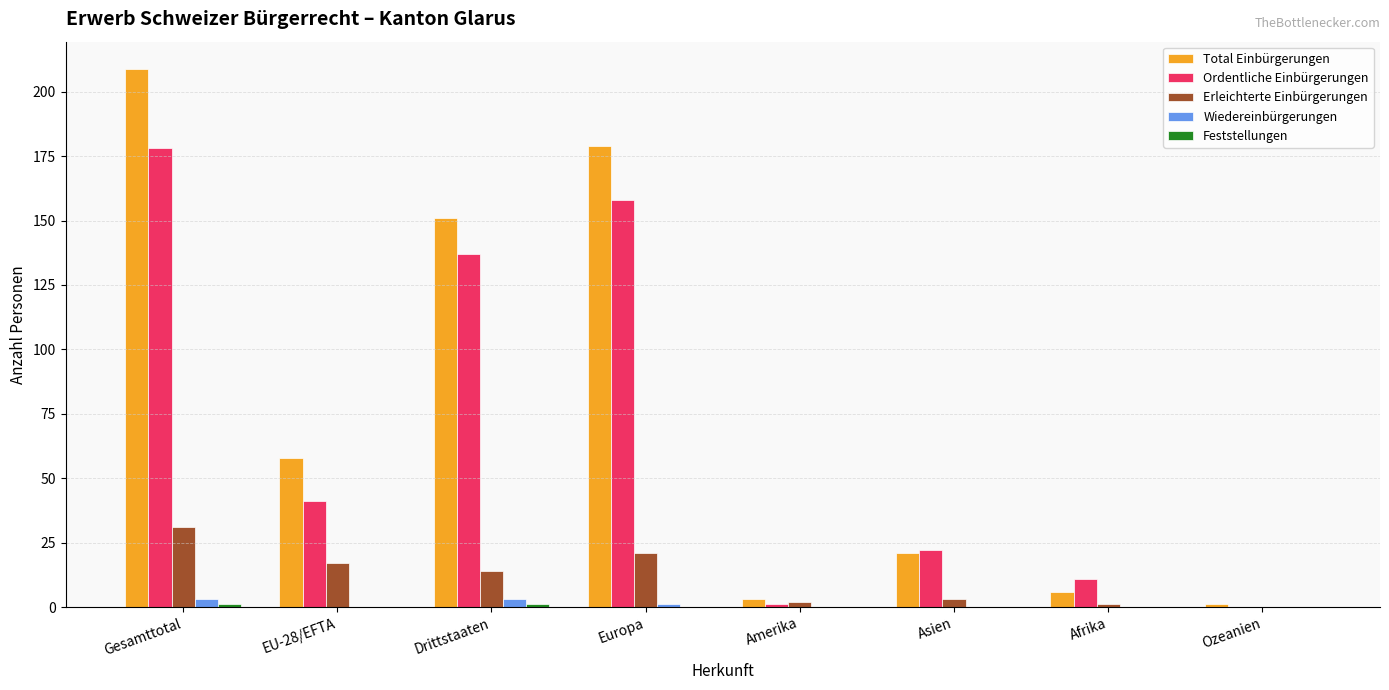

What is the sum of all Erleichterte Einbürgerungen values?

89